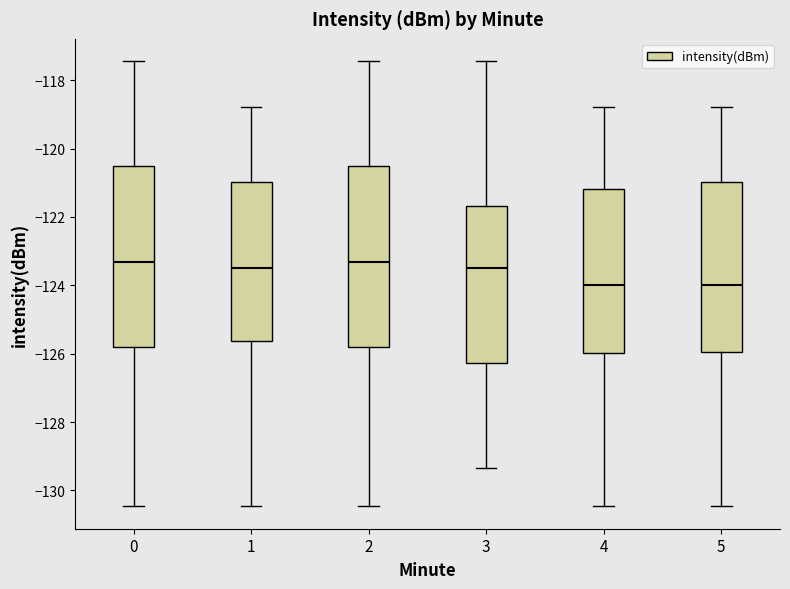

Reading left to right, transcribe this box plot: for each box, give where its median line is, the range the box spans, and where its two whiskers end, as read against the y-axis. The values are not printed on the chart, so give them approximately, as read against the axis.

0: median -123.4, box -125.8 to -120.6, whiskers -130.4 to -117.4
1: median -123.4, box -125.6 to -121.0, whiskers -130.4 to -118.8
2: median -123.4, box -125.8 to -120.6, whiskers -130.4 to -117.4
3: median -123.4, box -126.2 to -121.6, whiskers -129.4 to -117.4
4: median -124.0, box -126.0 to -121.2, whiskers -130.4 to -118.8
5: median -124.0, box -126.0 to -121.0, whiskers -130.4 to -118.8